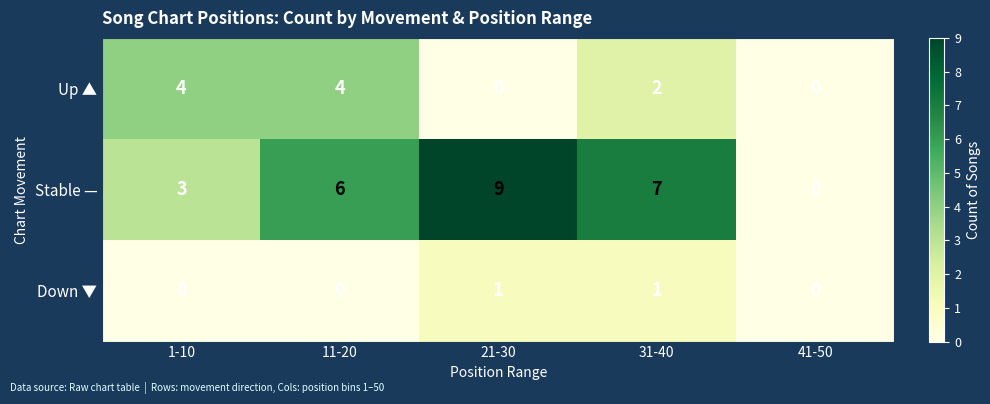

What is the sum of all Stable — values?

25